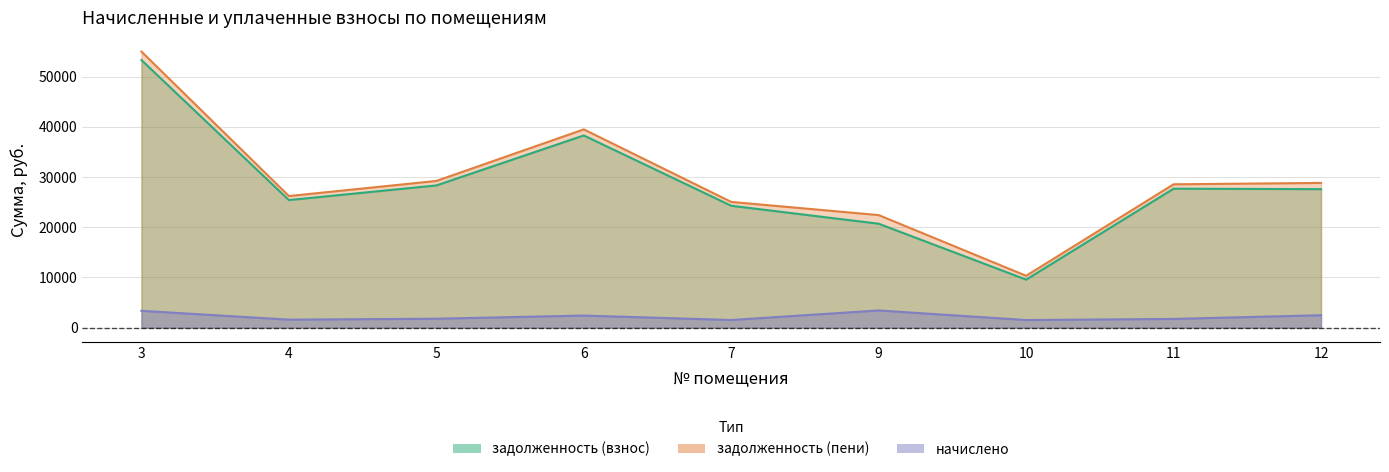

How many series are shown in this chart?

3